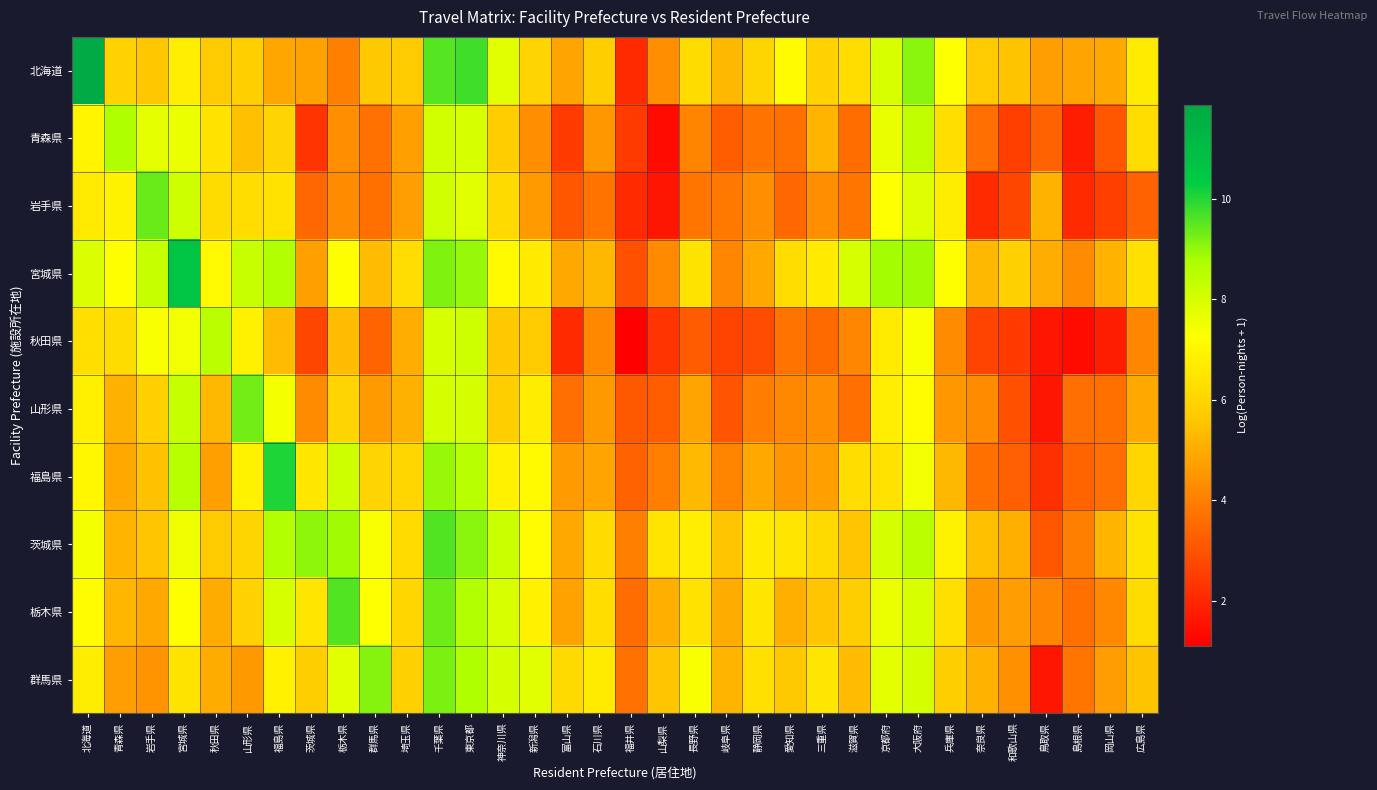

What is the minimum value shown in the chart?

1.1